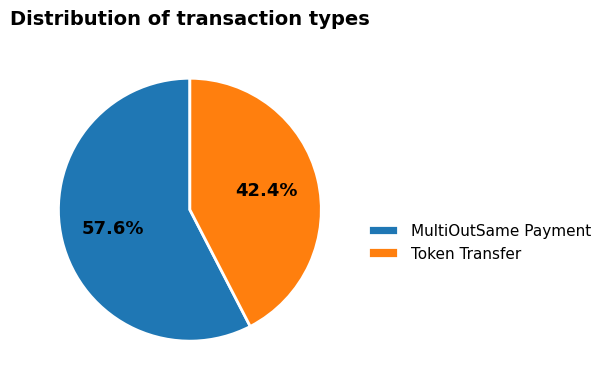

To the nearest percent, what percentage of the pie is MultiOutSame Payment?

58%